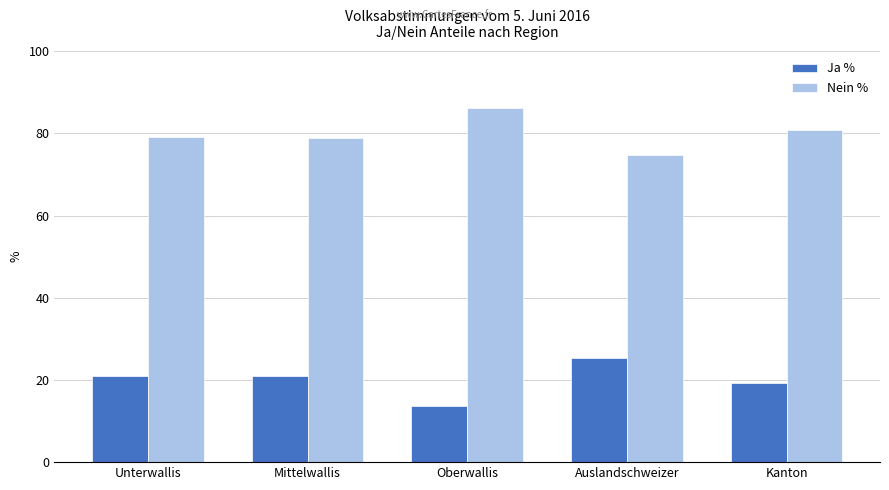

What is the value of the Ja % bar at the 5th from the left?

19.2